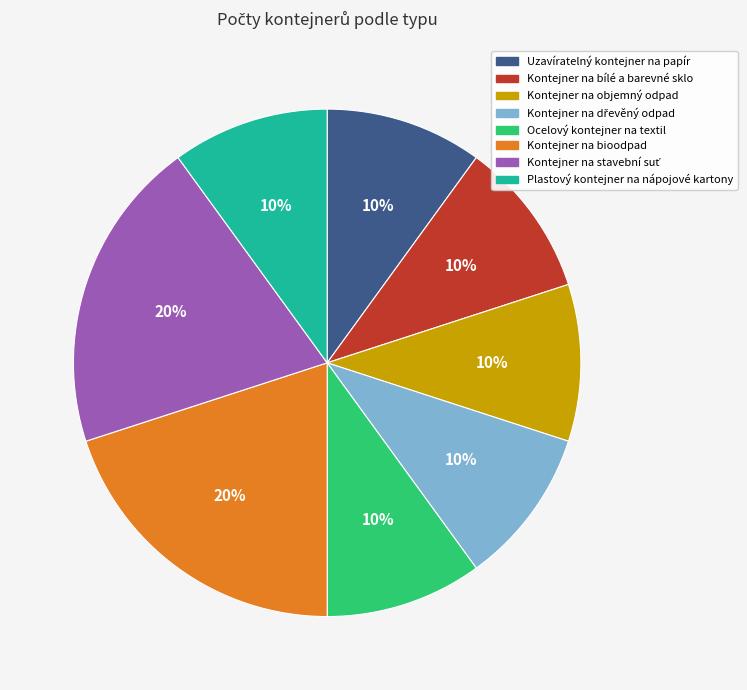

To the nearest percent, what percentage of the pie is Ocelový kontejner na textil?

10%